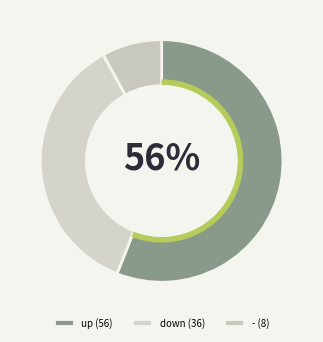

How many segments does this pie chart have?

3